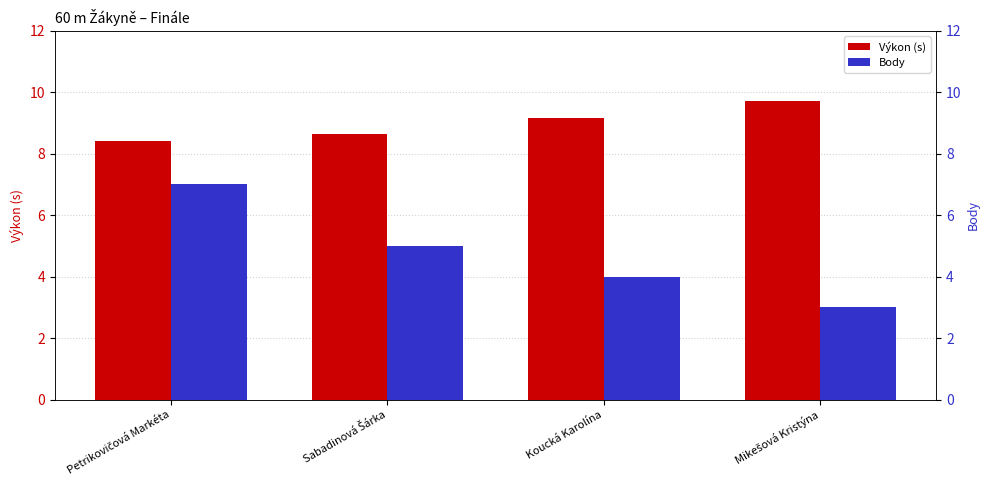

Reading right to left, what are all the values shown in this chart?

Výkon (s): Mikešová Kristýna=9.7	Koucká Karolína=9.2	Sabadinová Šárka=8.7	Petrikovičová Markéta=8.4
Body: Mikešová Kristýna=3.0	Koucká Karolína=4.0	Sabadinová Šárka=5.0	Petrikovičová Markéta=7.0